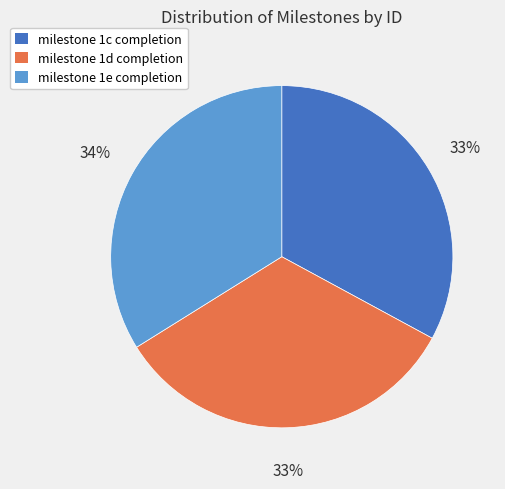

To the nearest percent, what portion does milestone 1d completion represent?

33%